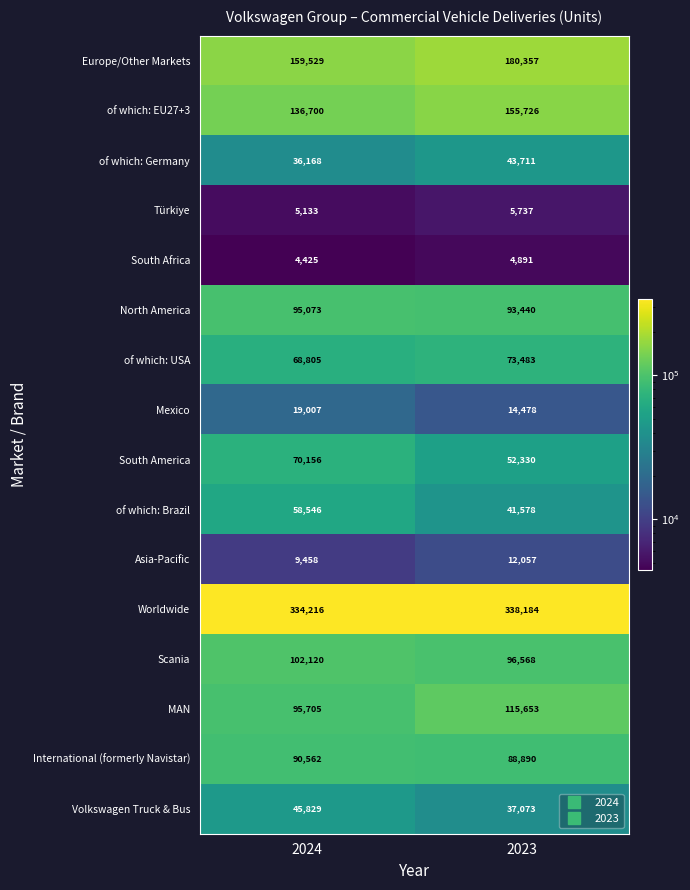

At which category is the sum across all series the highest?

2023